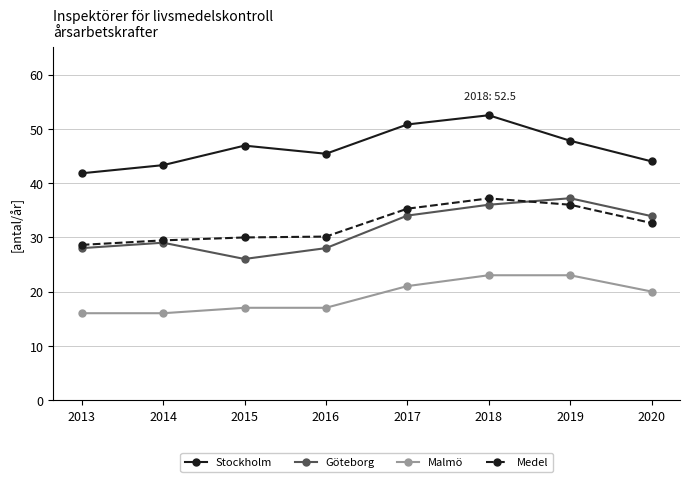

What is the maximum value shown in the chart?

52.5